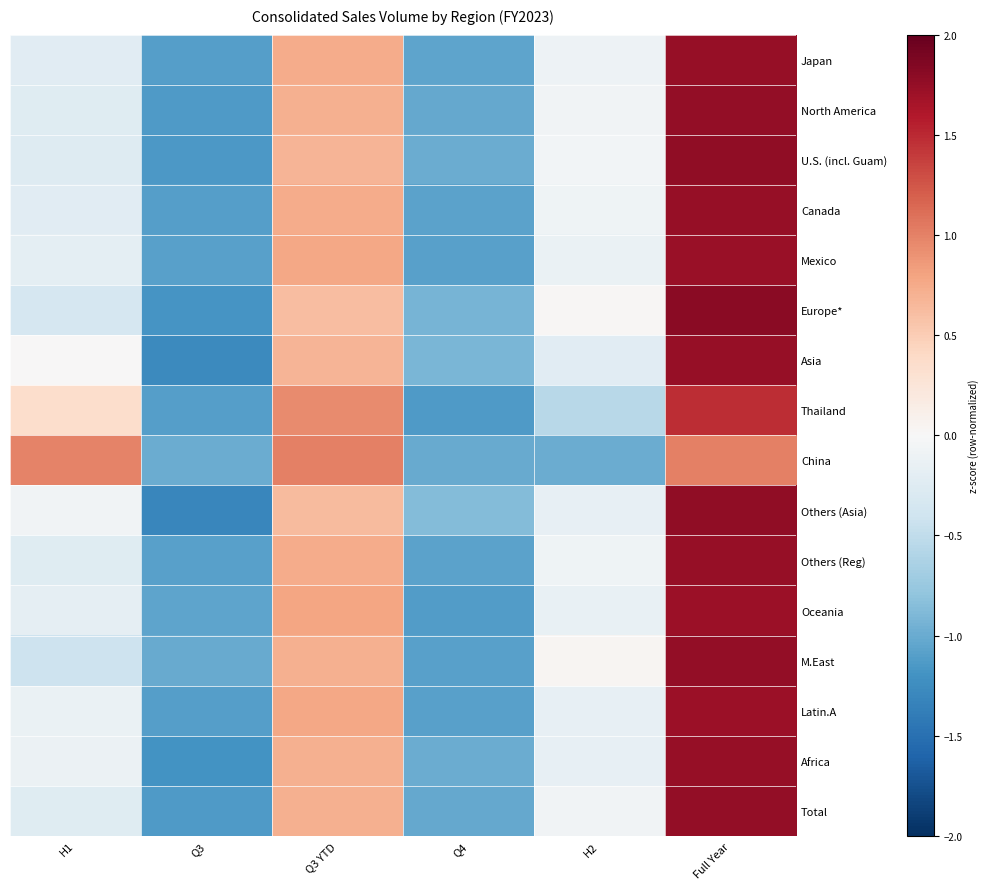

At how many categories does at least one series exceed 0?

4